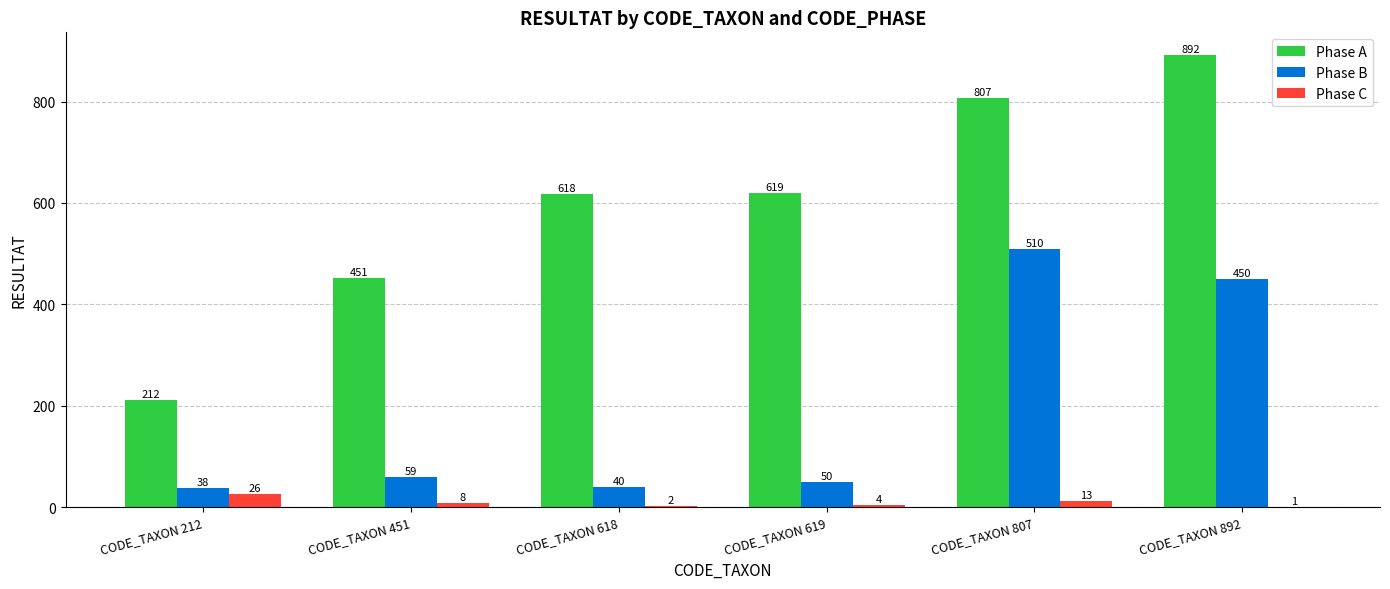

The Phase A series shows 695 at CODE_TAXON 451. True or false?

False